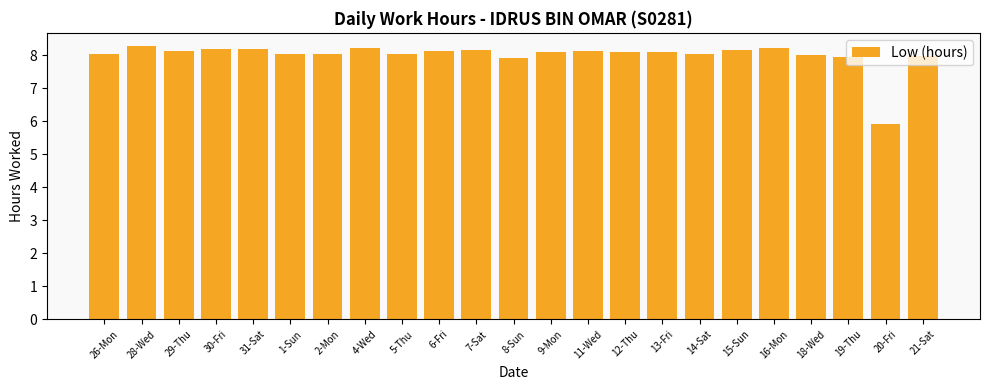

Which label corresponds to the smallest value in the chart?

20-Fri